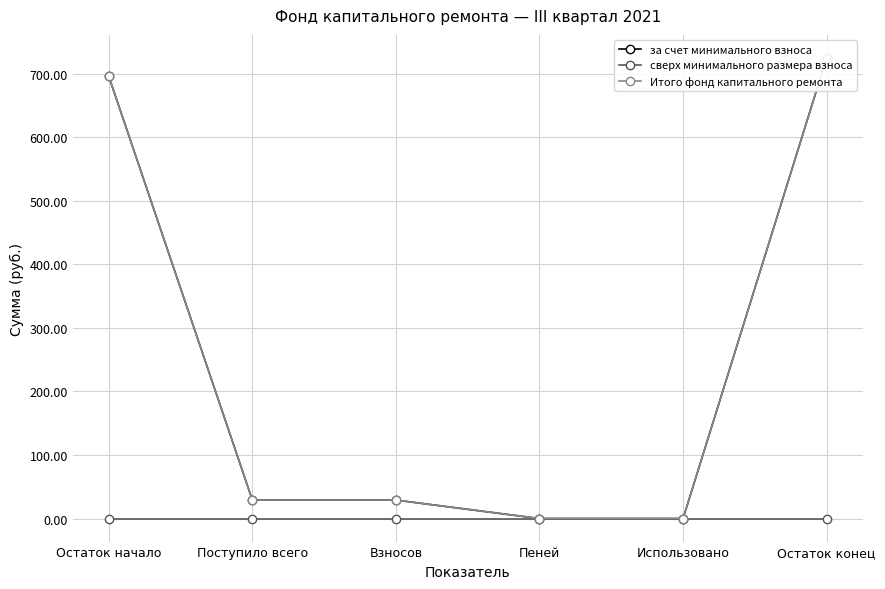

How many lines are shown in the chart?

3